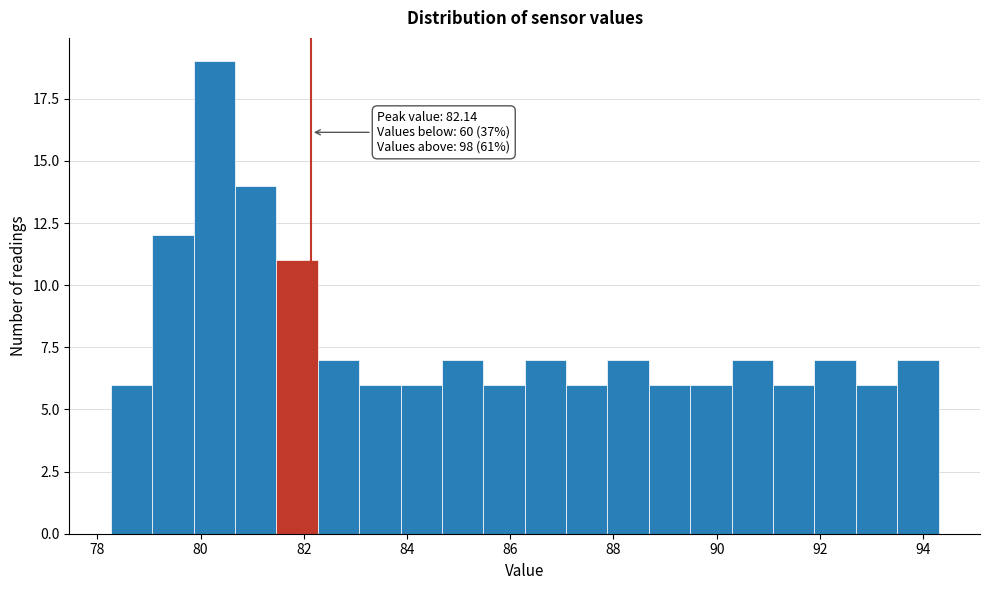

Over which range of the x-axis is the bar tallest?

79.8 to 80.6